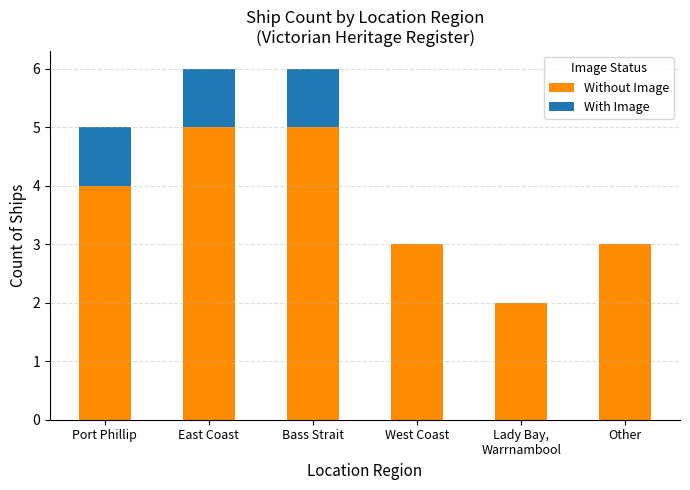

What is the total value across all series at Bass Strait?

6